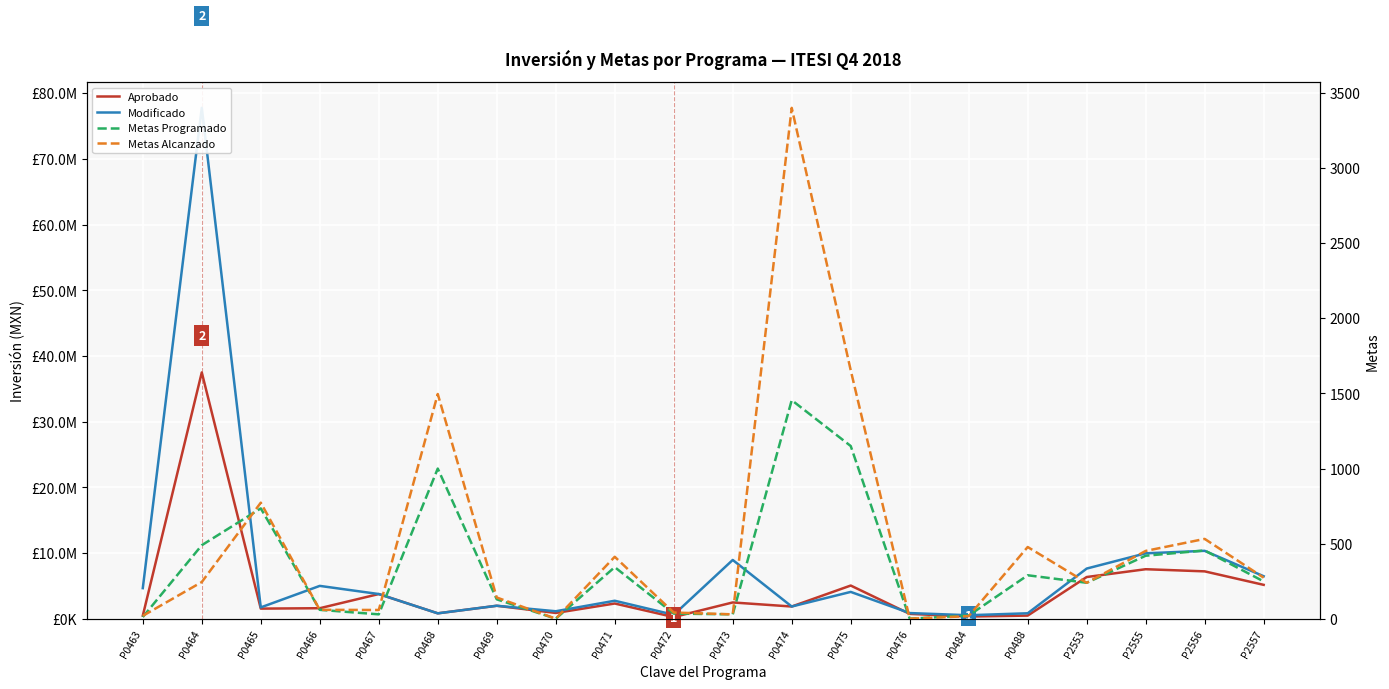

What is the smallest value displayed?

1.0